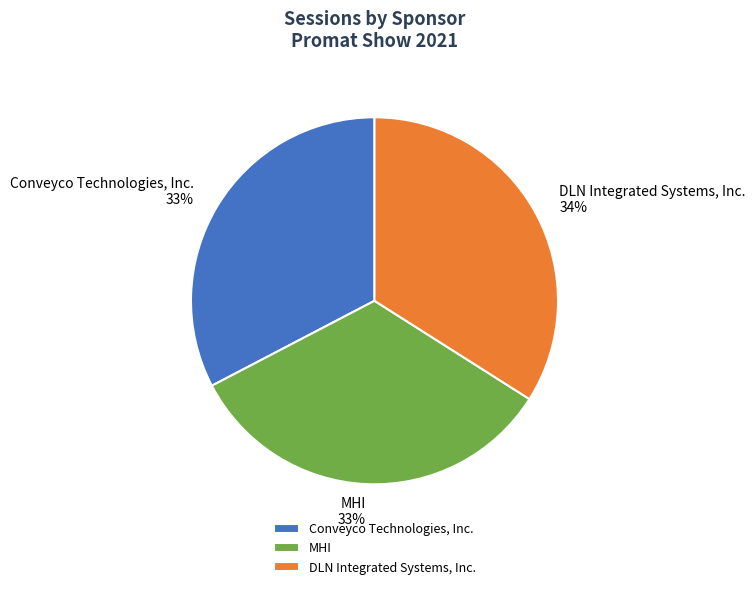

How many slices are in this pie chart?

3